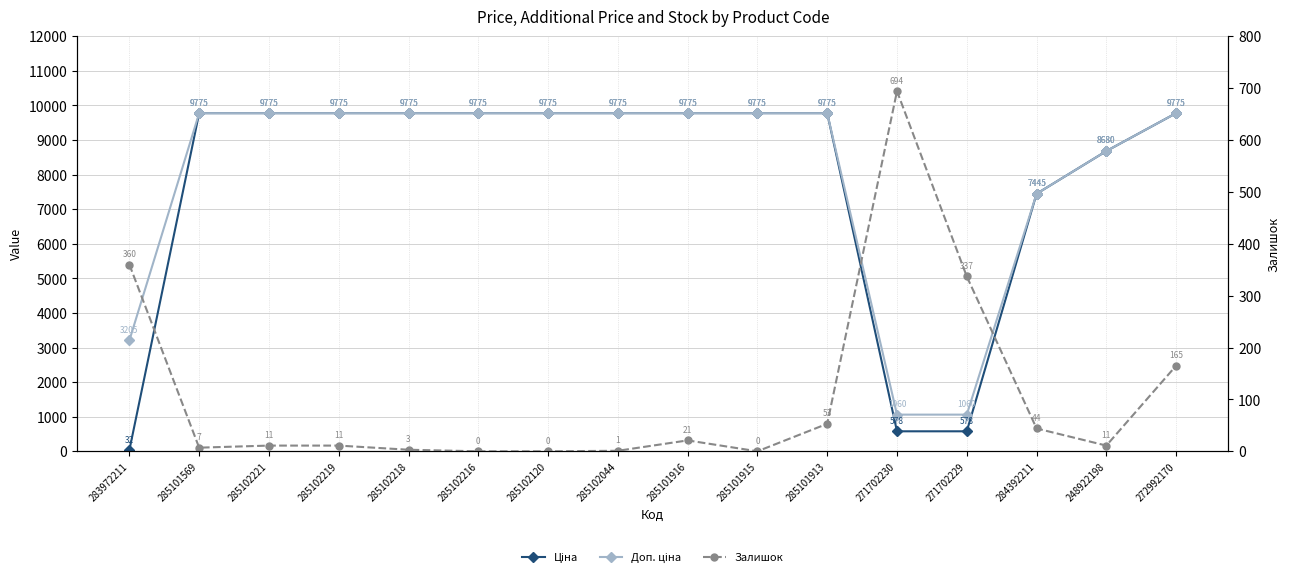

Between 285101913 and 284392211, which is larger?

285101913